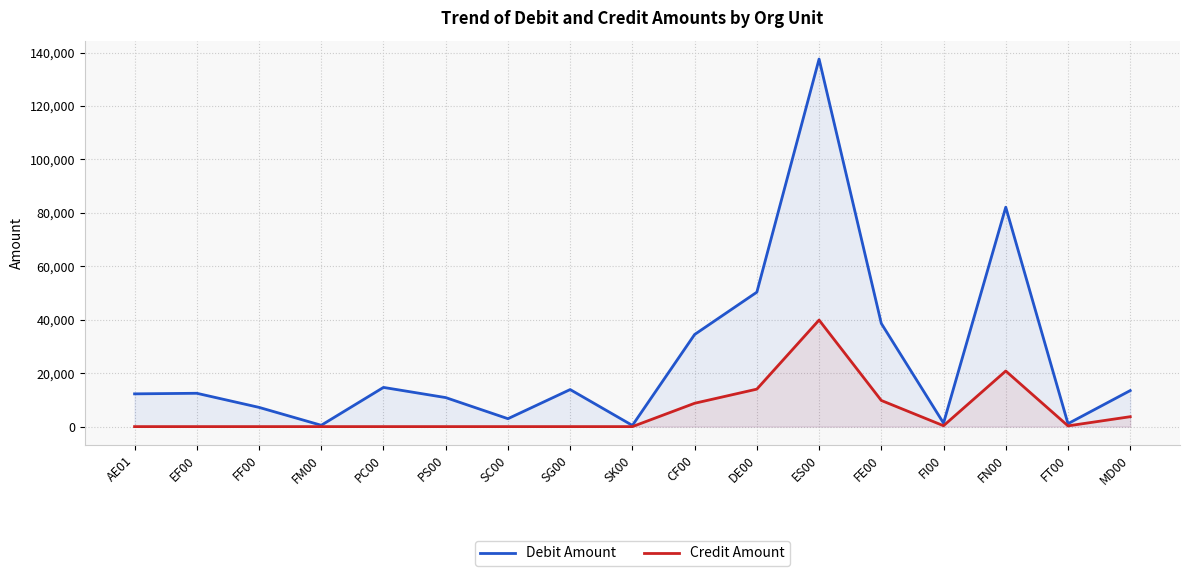

The value of Debit Amount at DE00 is 50328. True or false?

True